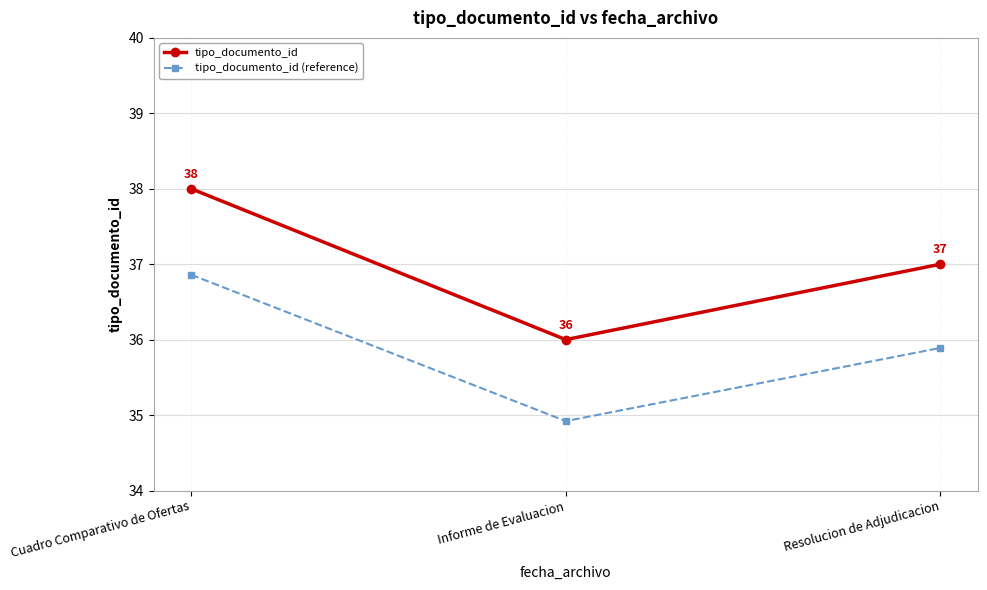

What value does the tipo_documento_id (reference) series have at Cuadro Comparativo de Ofertas?

36.9